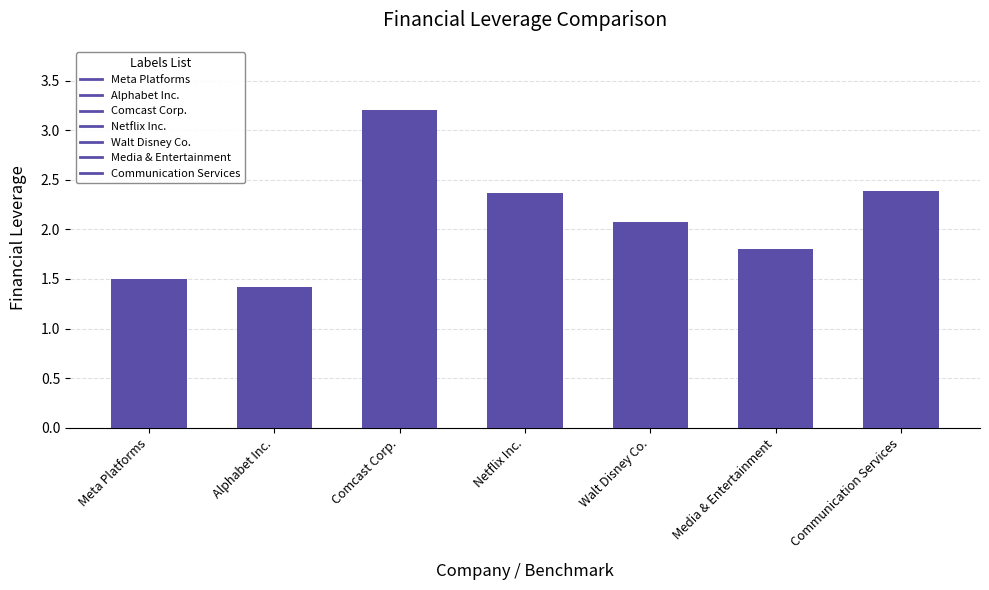

How many bars are there in total?

7